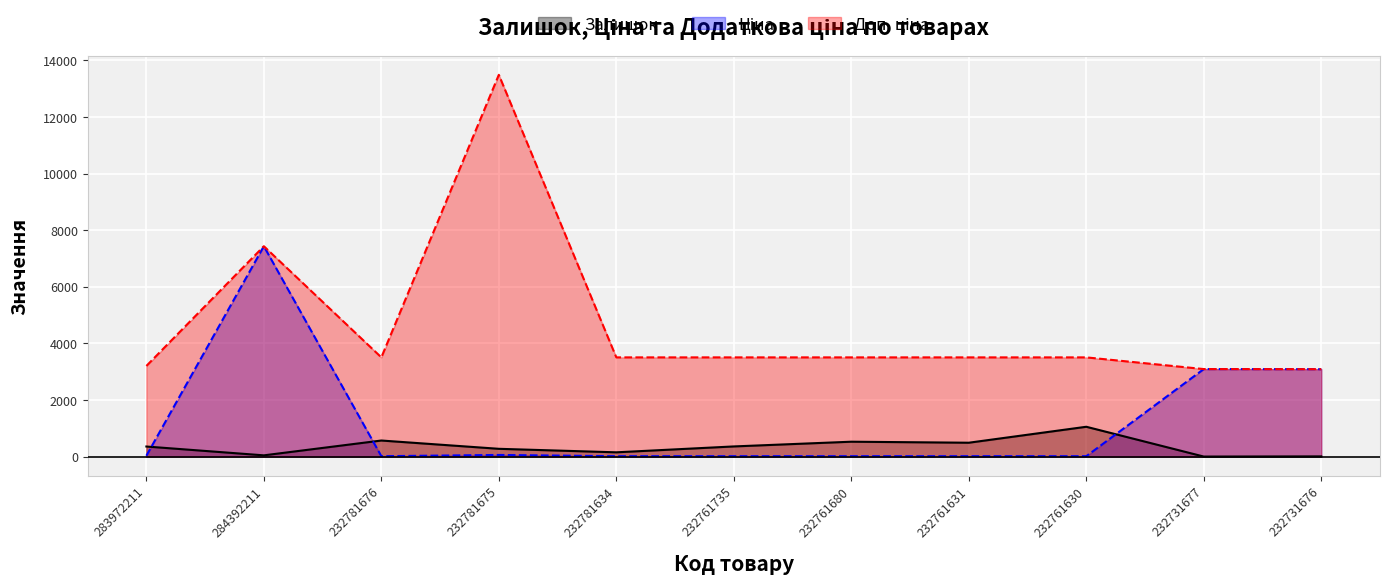

Is it true that Ціна equals 15.6 at 232781634?

True